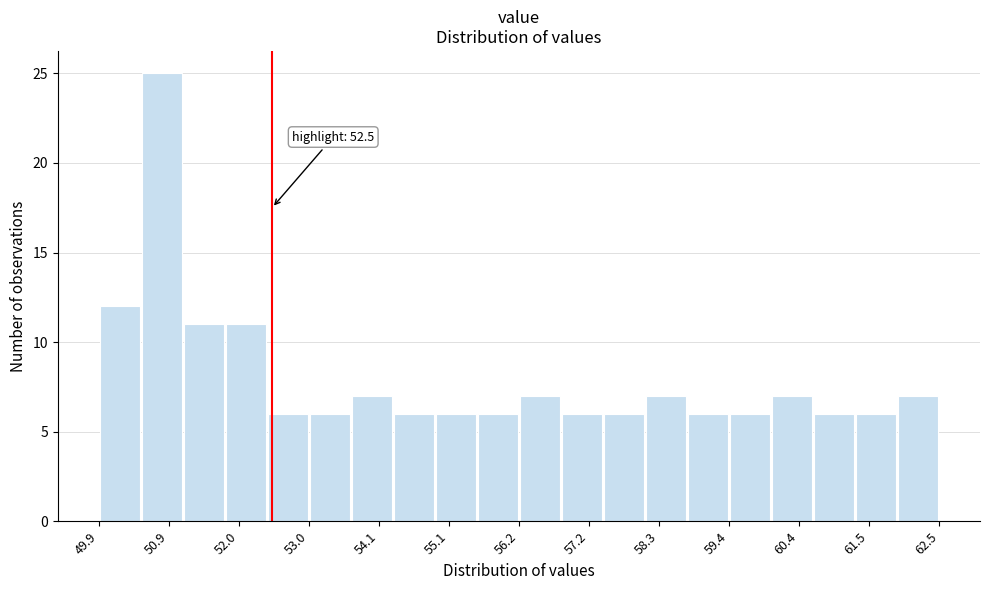

Around what value on the x-axis is the tallest bar? Give the approximate position of its centre, as read against the axis.

50.8